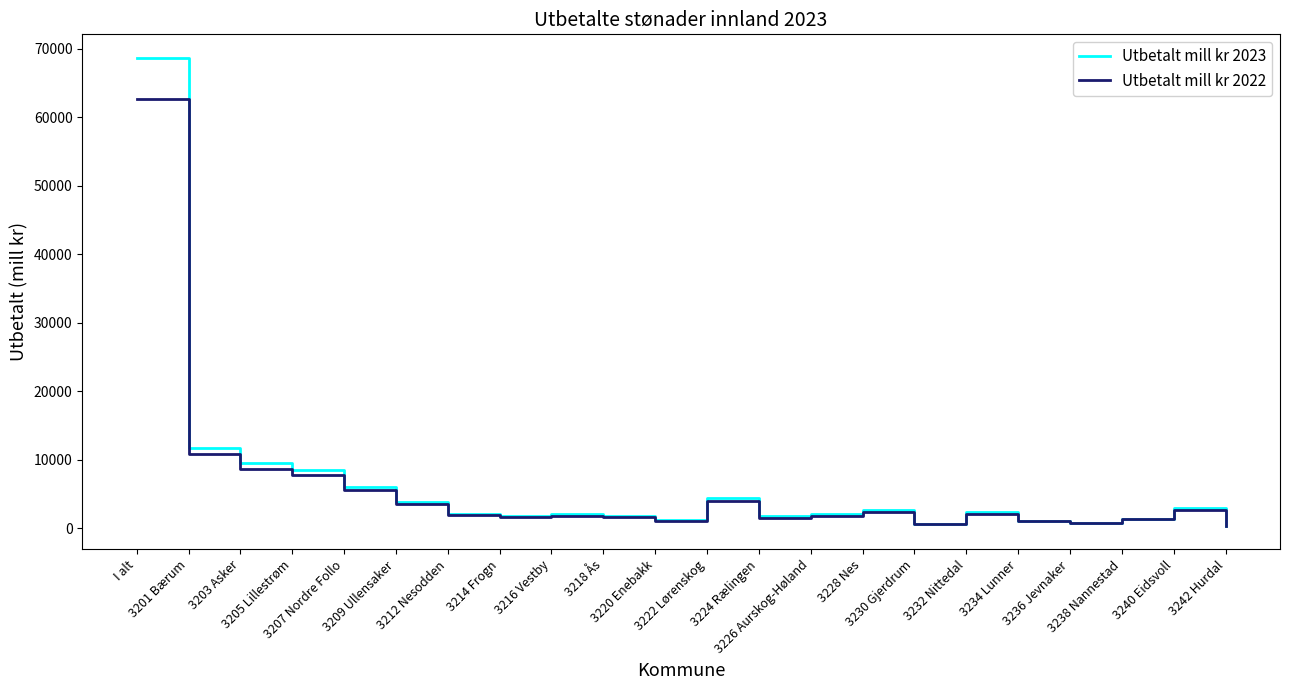

List the series in order of their peak value, lowest first.

Utbetalt mill kr 2022, Utbetalt mill kr 2023